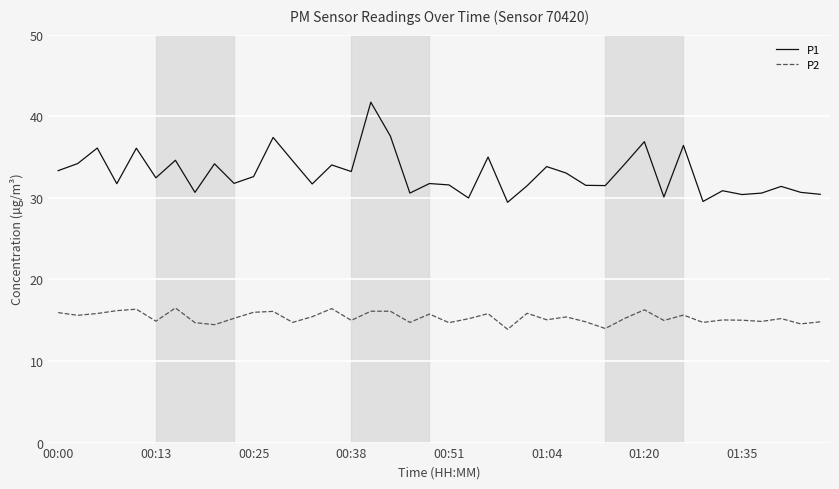

Which series has the largest range (max minus min)?

P1